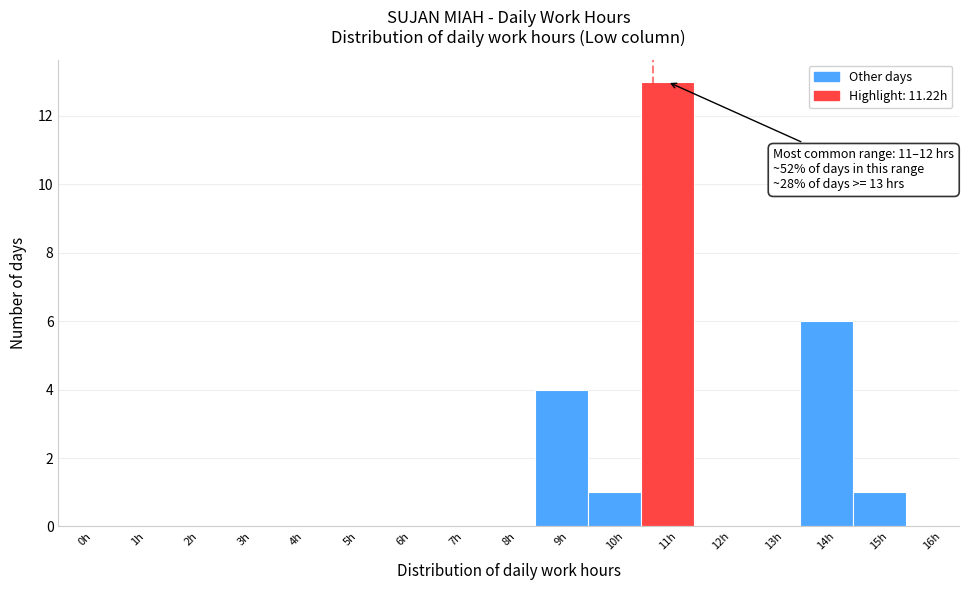

Reading right to left, extract all data points from this chart.

15h=1	14h=6	13h=0	12h=0	11h=13	10h=1	9h=4	8h=0	7h=0	6h=0	5h=0	4h=0	3h=0	2h=0	1h=0	0h=0